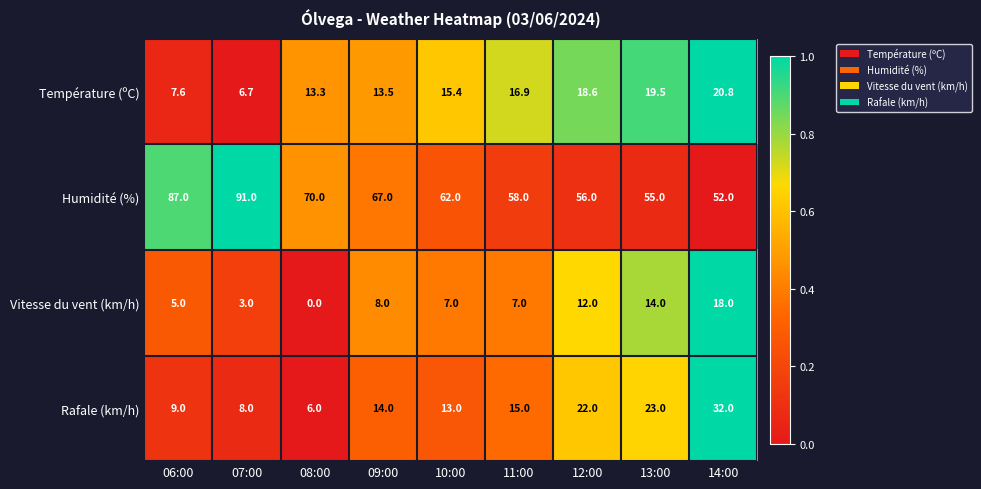

What is the difference between the highest and lowest values at 11:00?

51.0